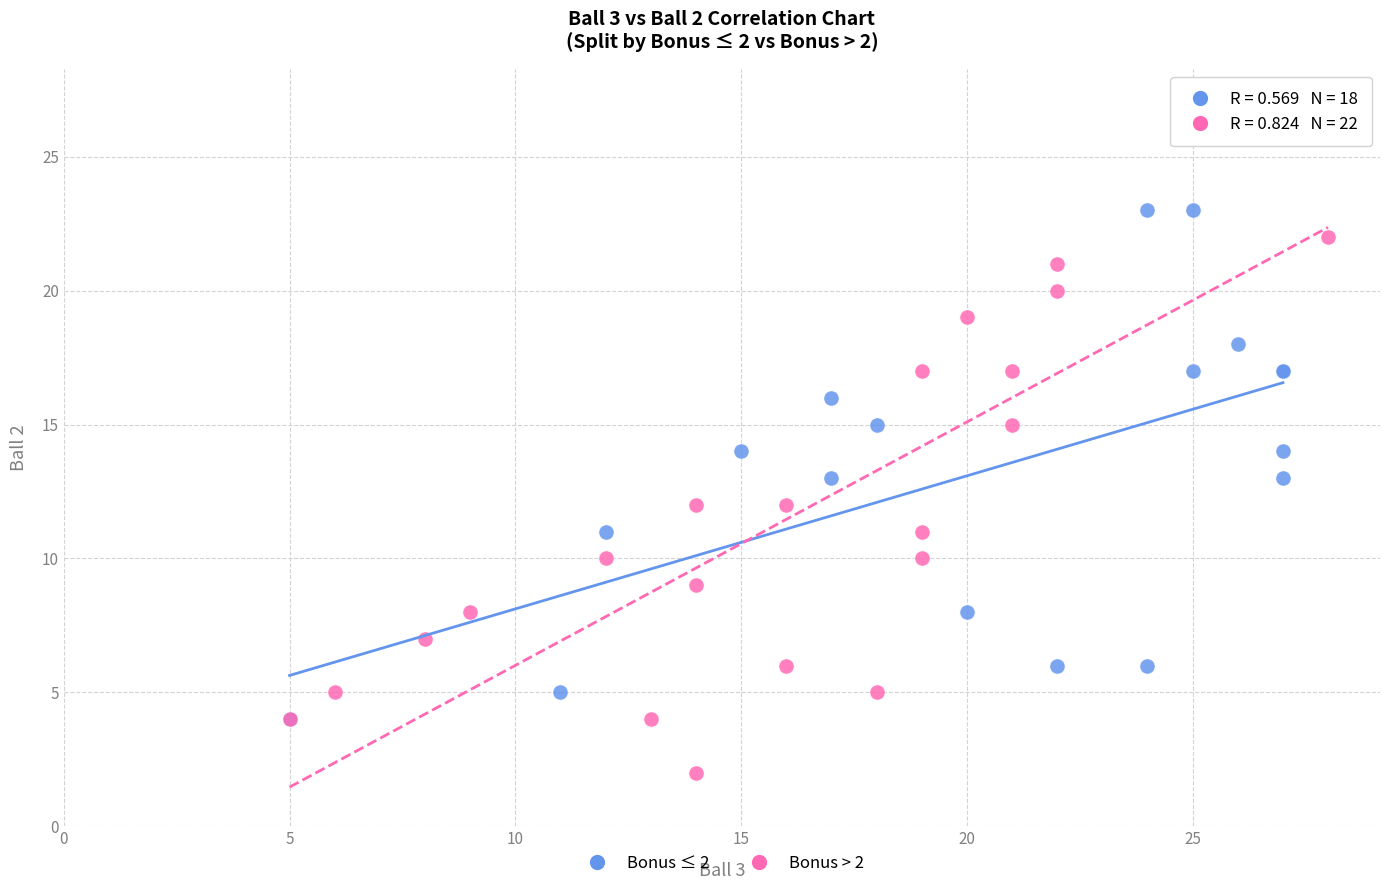

Which series contains the lowest Y value?

Bonus > 2